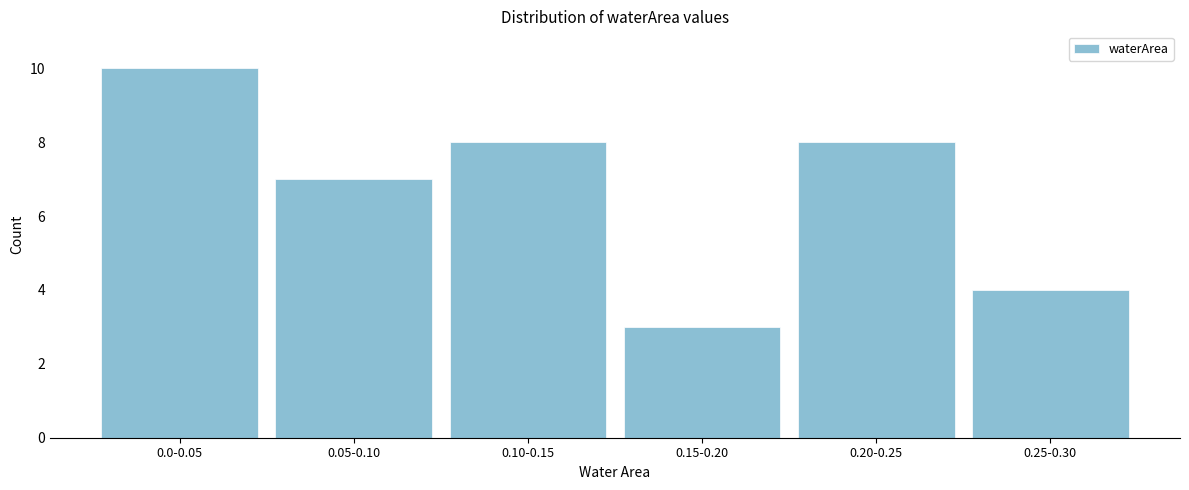

Reading right to left, list all the values displayed in this chart.

4	8	3	8	7	10